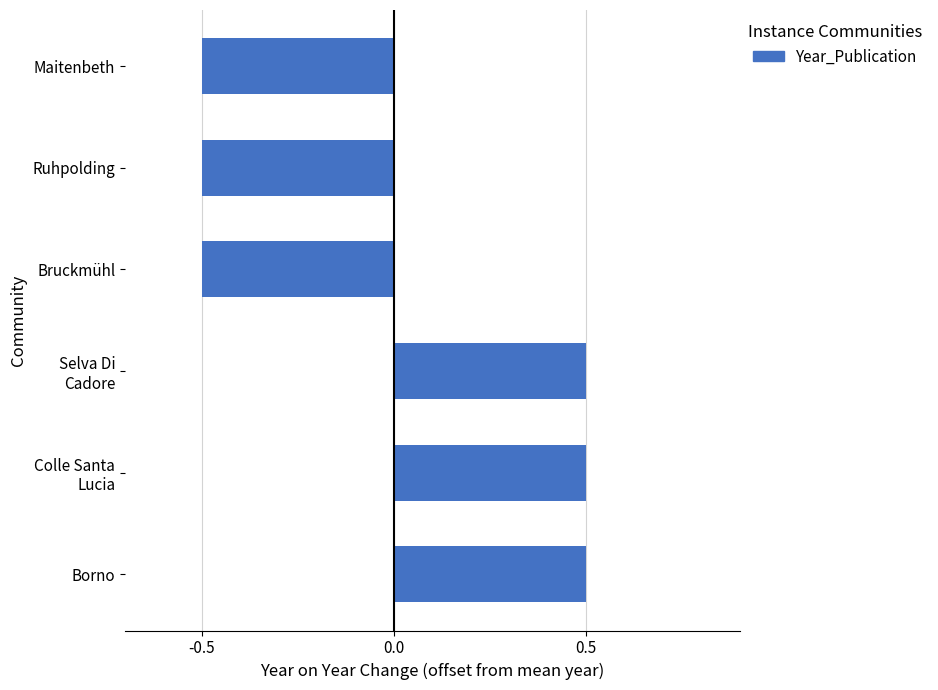

True or false: the data shows 0.3 at Borno.

False